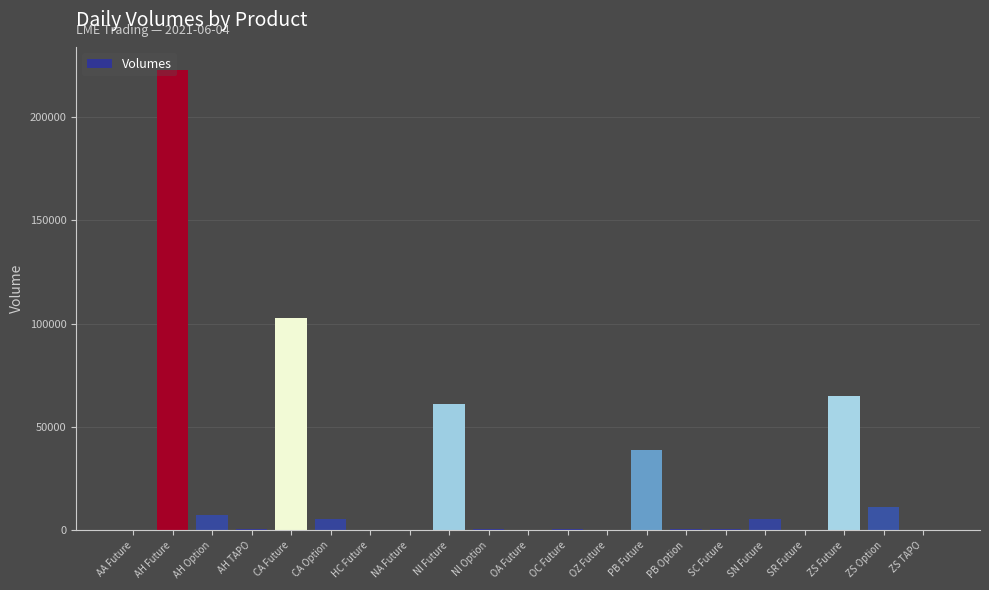

What is the sum of all values?

523910